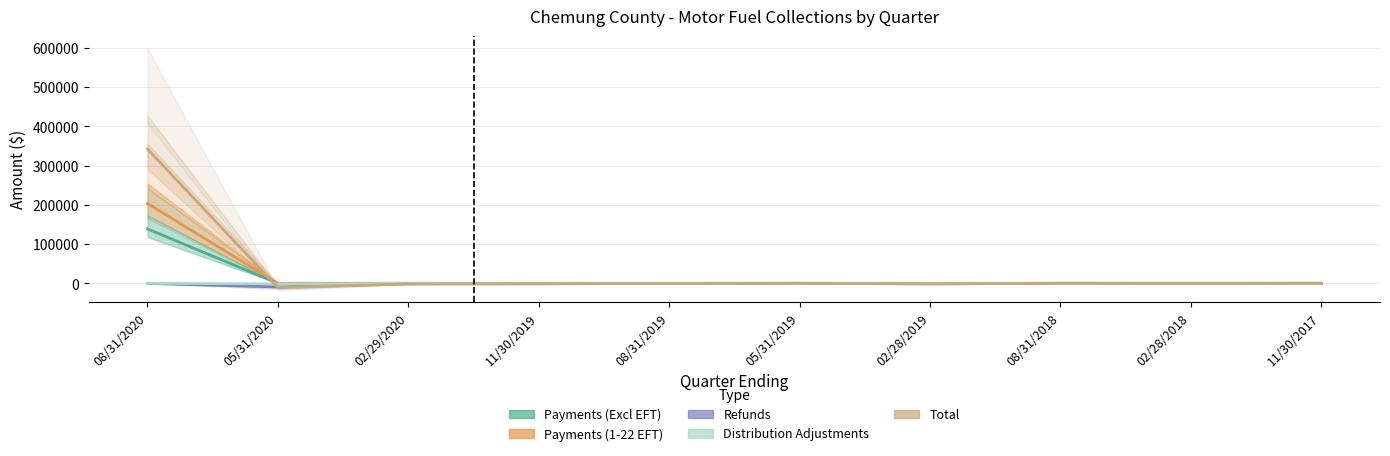

True or false: Payments (1-22 EFT) has a value of 0.0 at 08/31/2018.

True